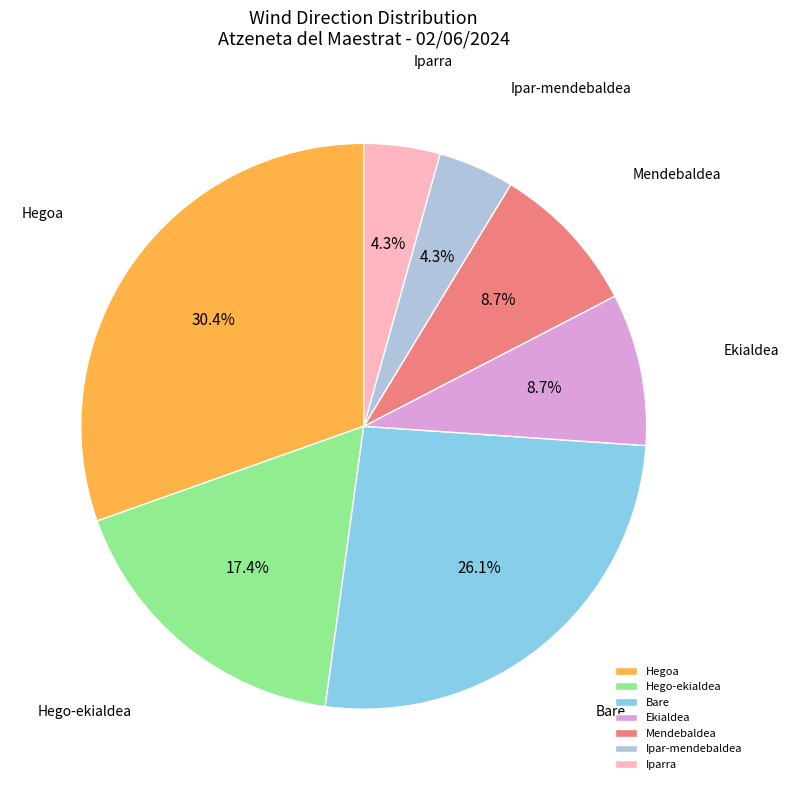

Which slice is the largest?

Hegoa